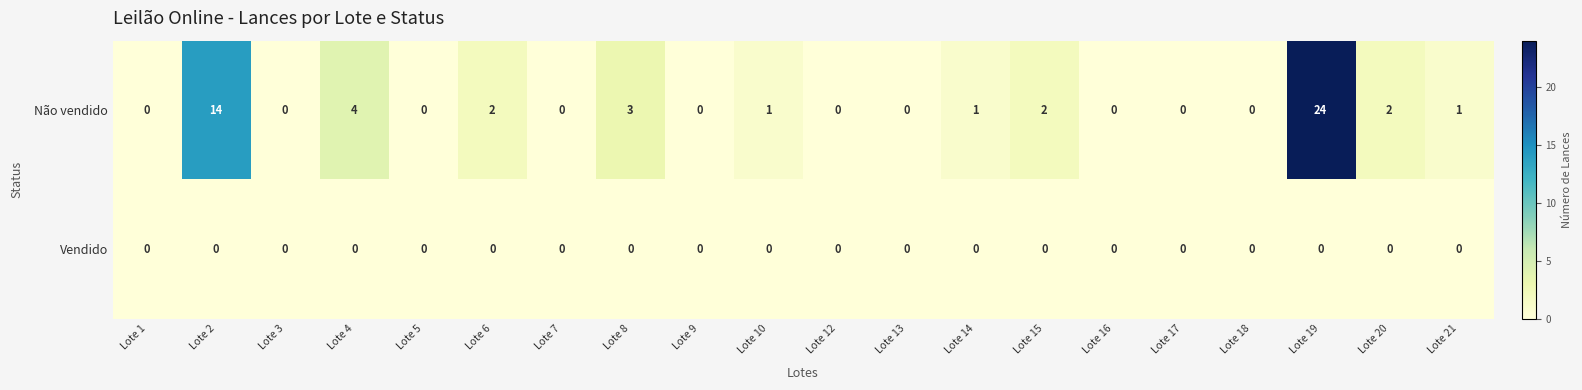

Which series changed the most between Lote 2 and Lote 13?

Não vendido